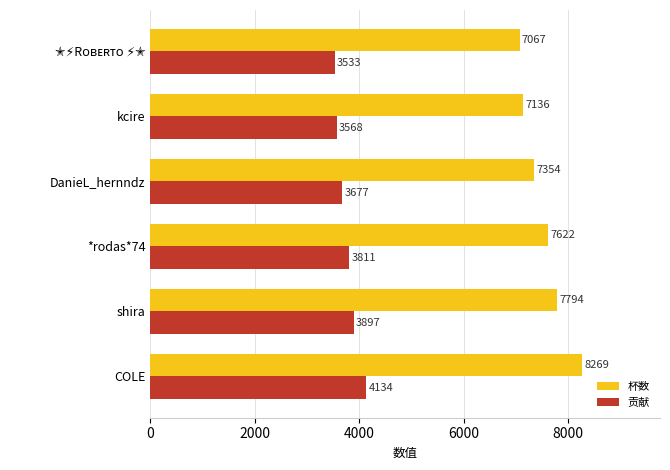

Which series has the largest range (max minus min)?

杯数